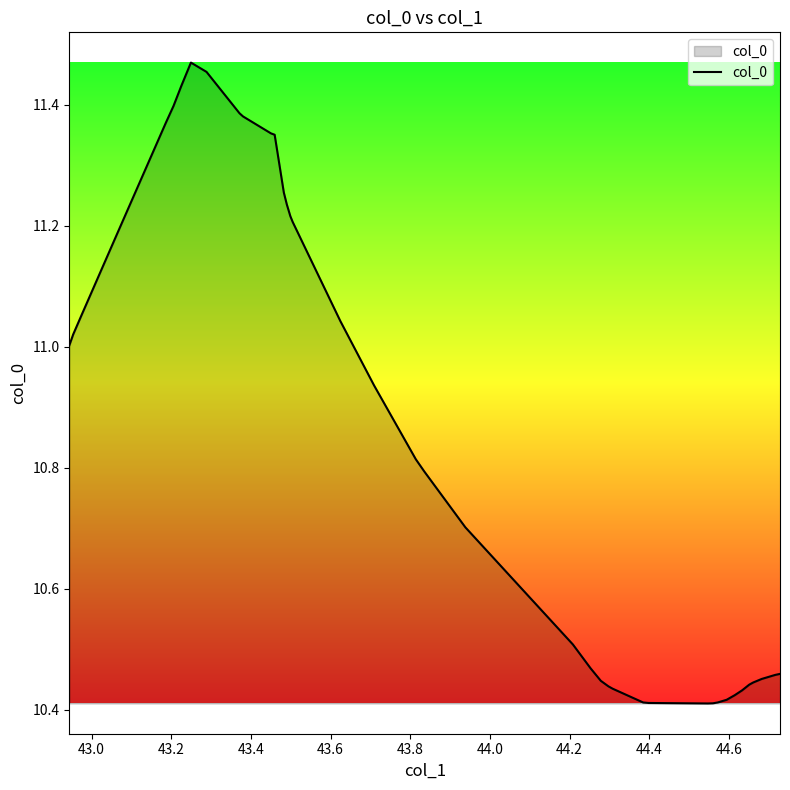

What is the difference between the maximum and minimum values?

1.1